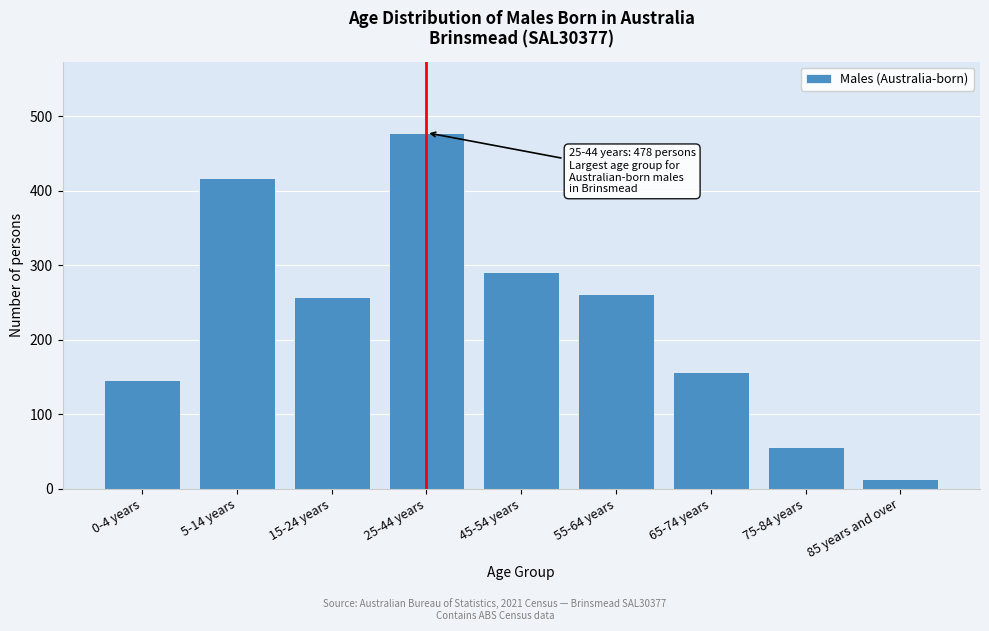

Reading left to right, transcribe all the data shown in this chart.

146	417	257	478	291	262	157	56	13